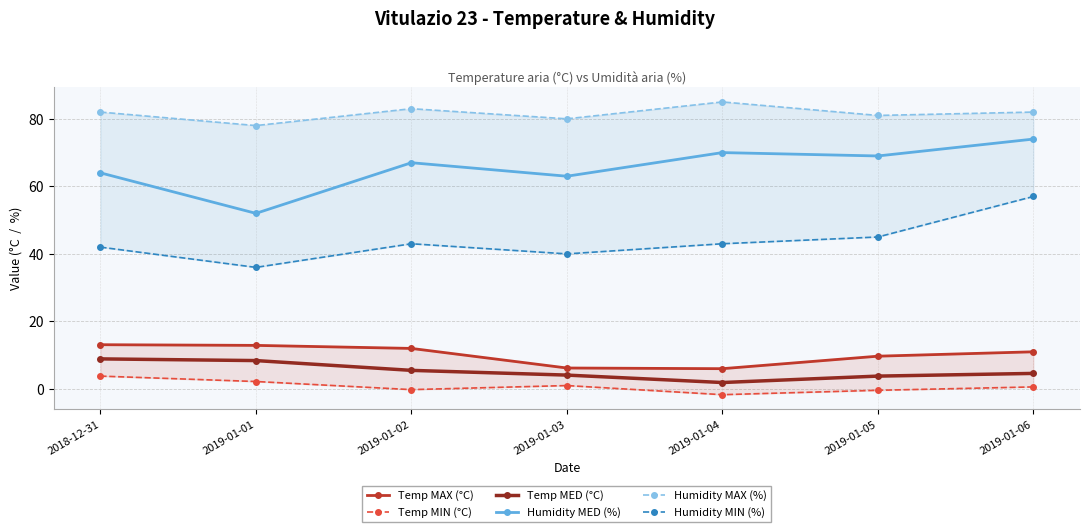

How many values in the Humidity MED (%) series exceed 67?

3